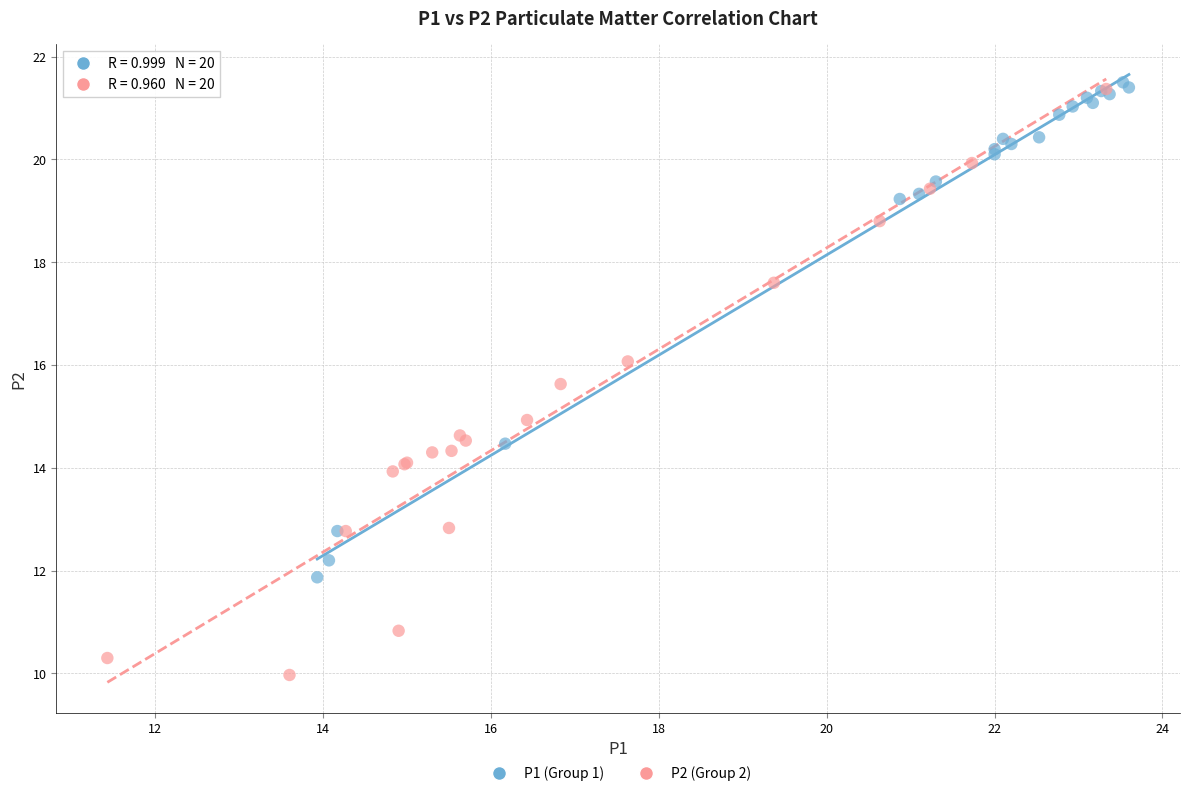

Which series reaches the minimum Y coordinate?

P2 (Group 2)